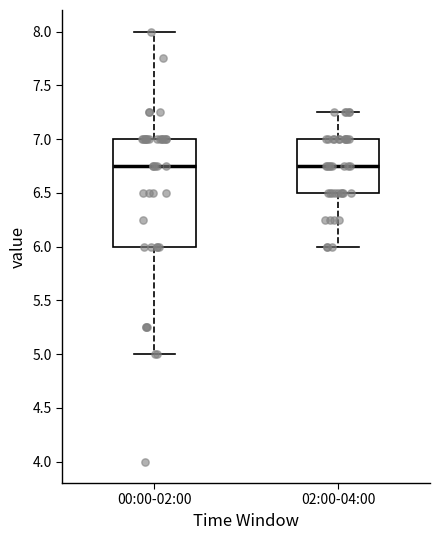

Reading left to right, read every box against the y-axis: the position of its median line, the range the box covers, and the ends of its whiskers. The values are not printed on the chart, so give them approximately, as read against the axis.

00:00-02:00: median 6.75, box 6.00 to 7.00, whiskers 5.00 to 8.00
02:00-04:00: median 6.75, box 6.50 to 7.00, whiskers 6.00 to 7.25